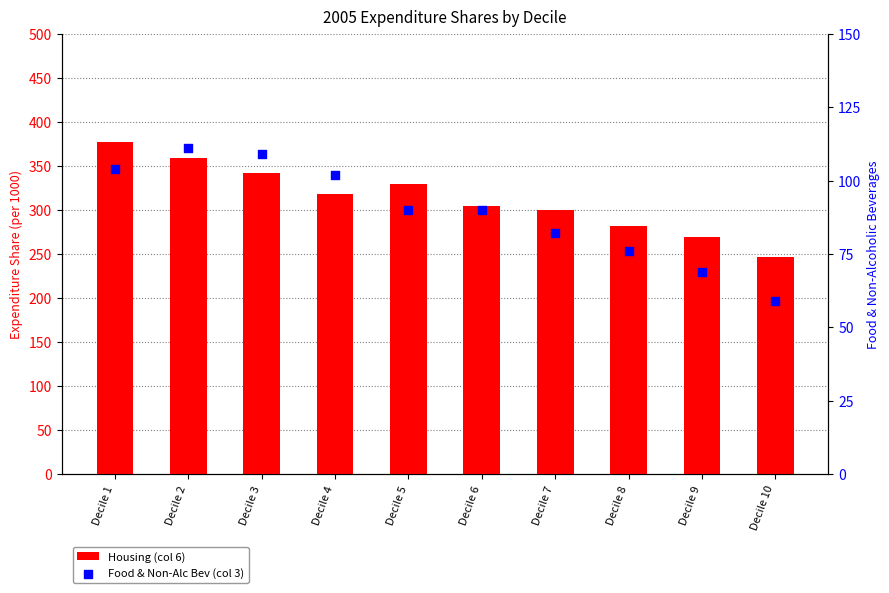

Which series reaches the minimum Y coordinate?

Food & Non-Alc Bev (col 3)